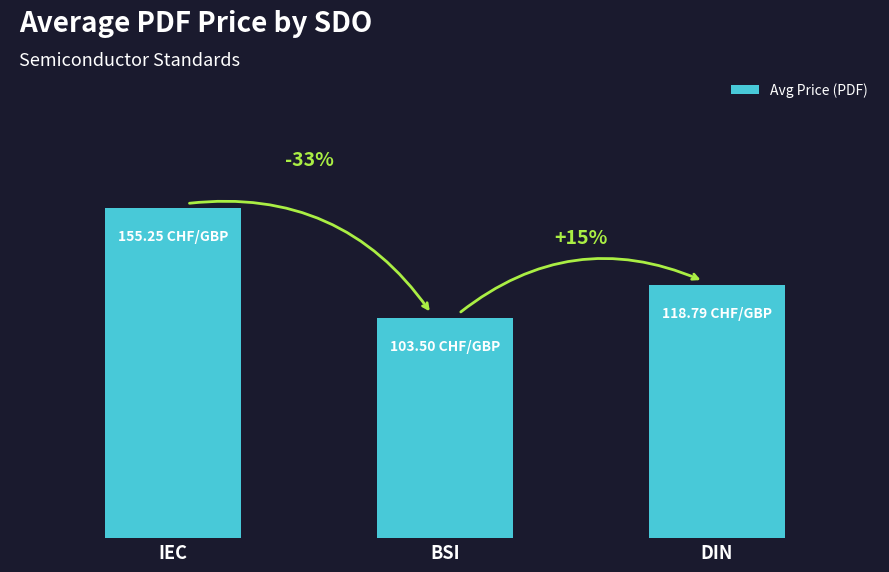

Reading right to left, what are all the values shown in this chart?

118.8	103.5	155.2